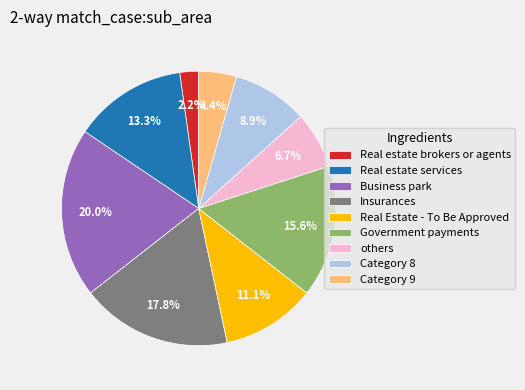

What percentage do Category 9 and Business park together represent?

24.4%